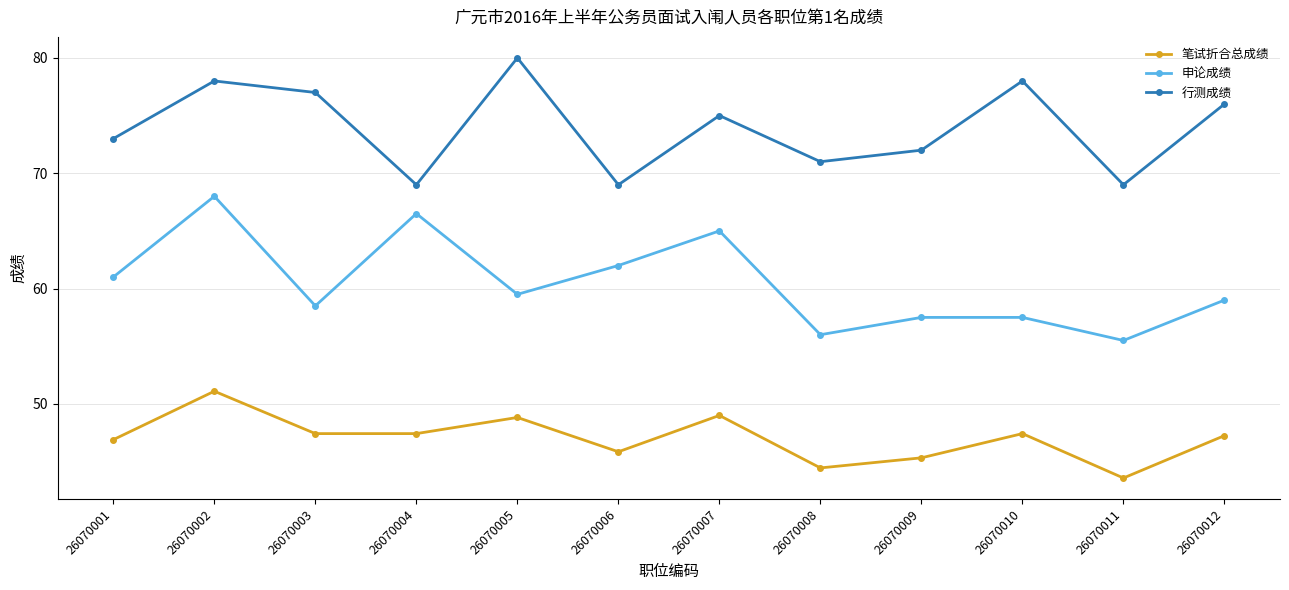

Is the value of 申论成绩 at 26070008 greater than the value of 笔试折合总成绩 at 26070010?

Yes